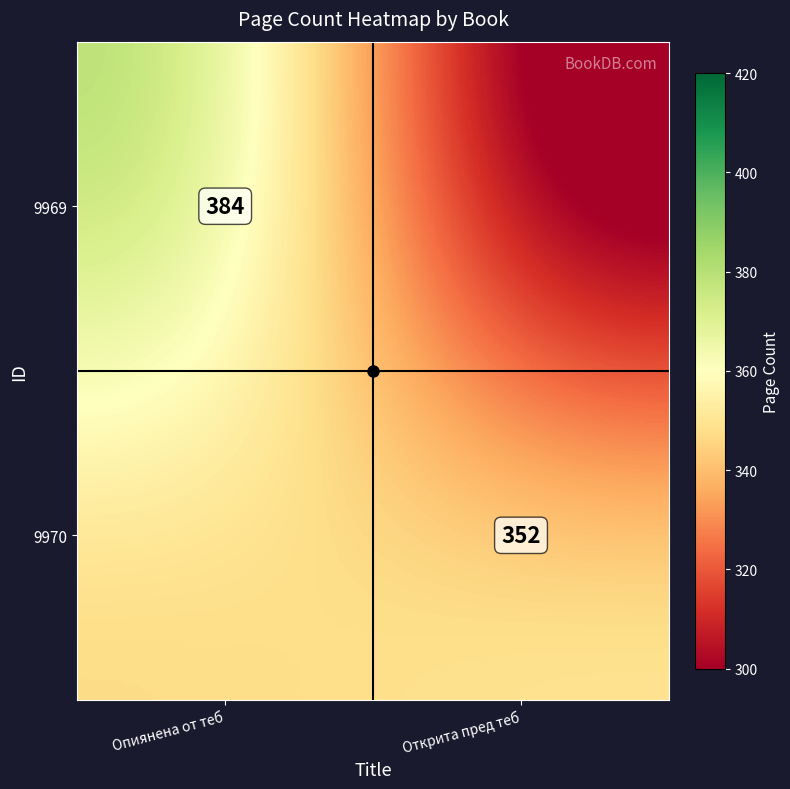

True or false: 9969 has a value of 384.0 at Опиянена от теб.

True